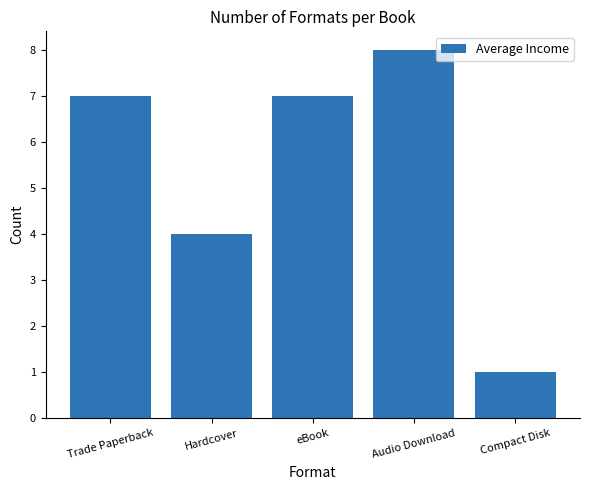

What is the label of the 1st bar from the left?

Trade Paperback